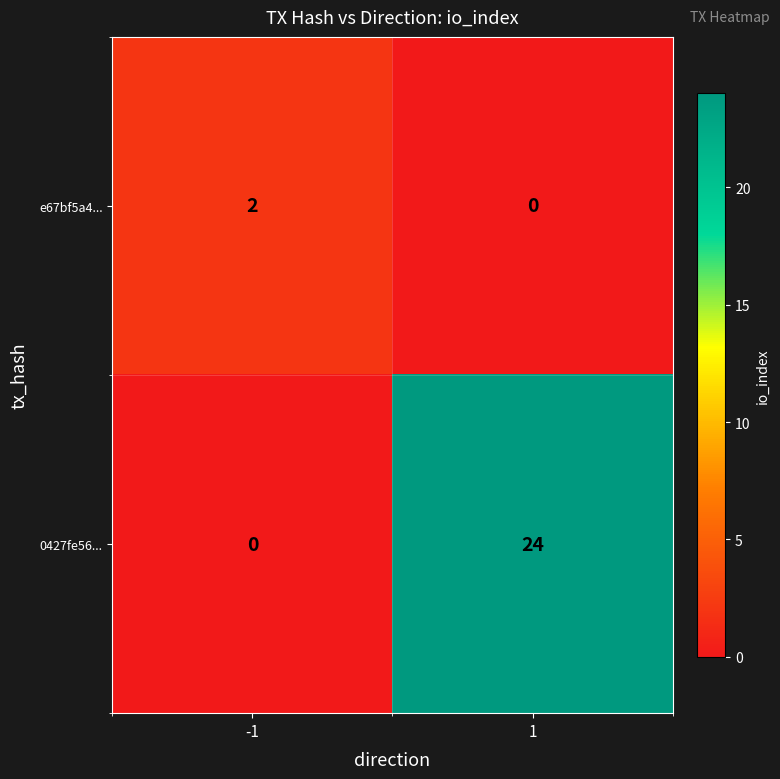

List the series in order of their peak value, lowest first.

e67bf5a4..., 0427fe56...